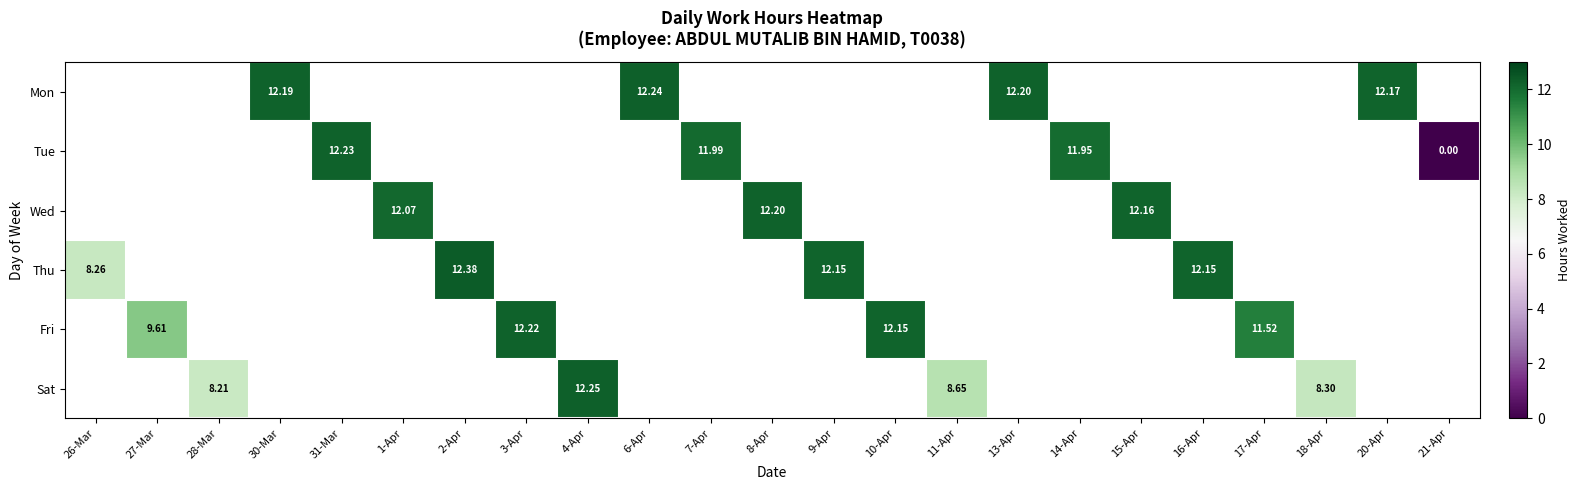

At which category does the chart reach its peak across all series?

2-Apr